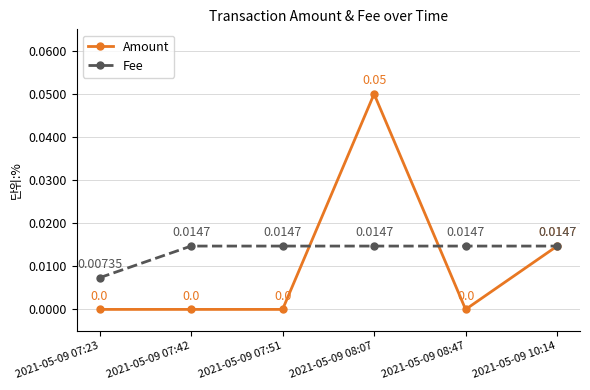

True or false: Fee has more than 2 interior local peaks.

False